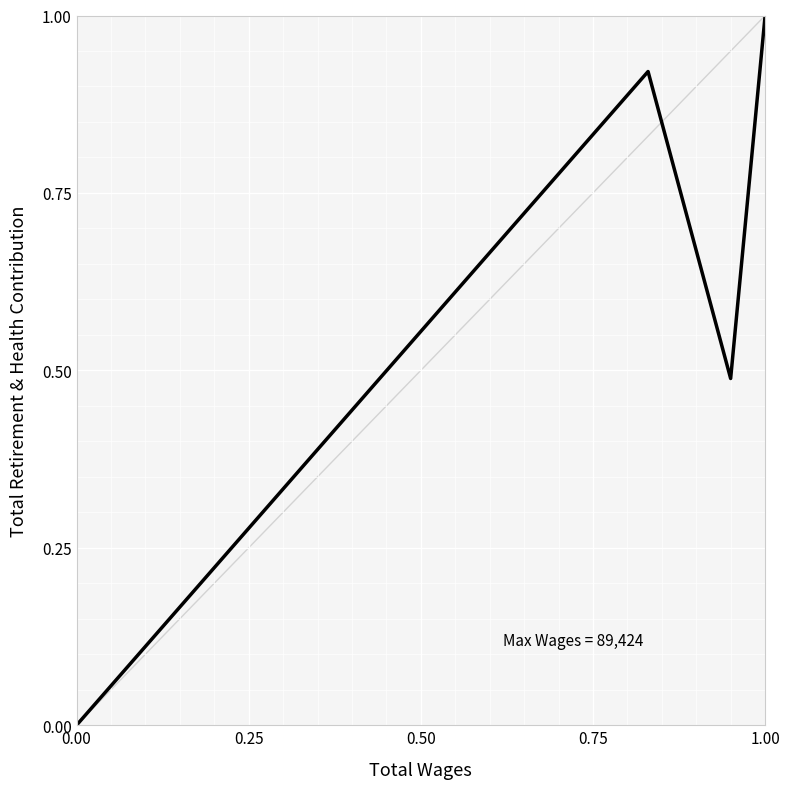

What is the difference between the maximum and minimum values?

1.0